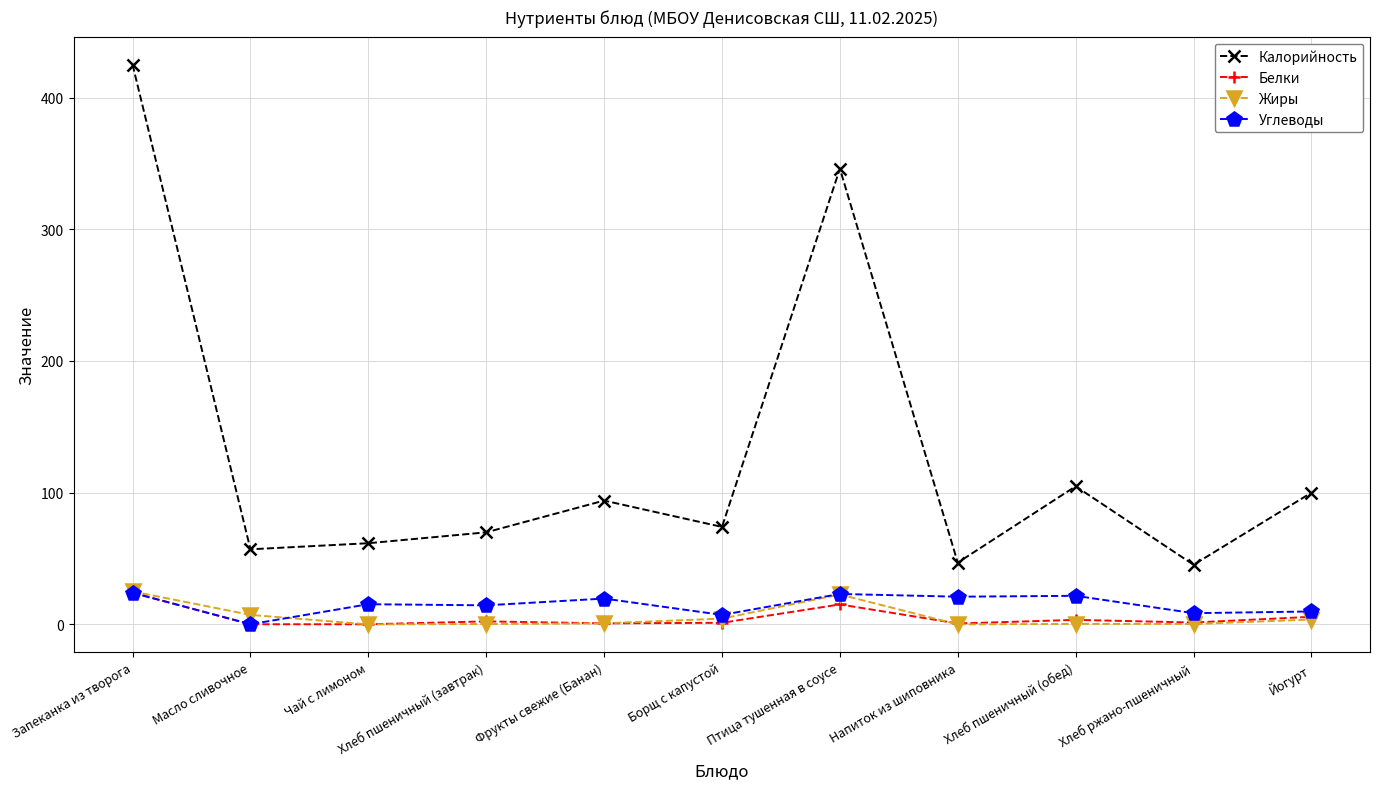

What are all the series names shown in the legend?

Калорийность, Белки, Жиры, Углеводы